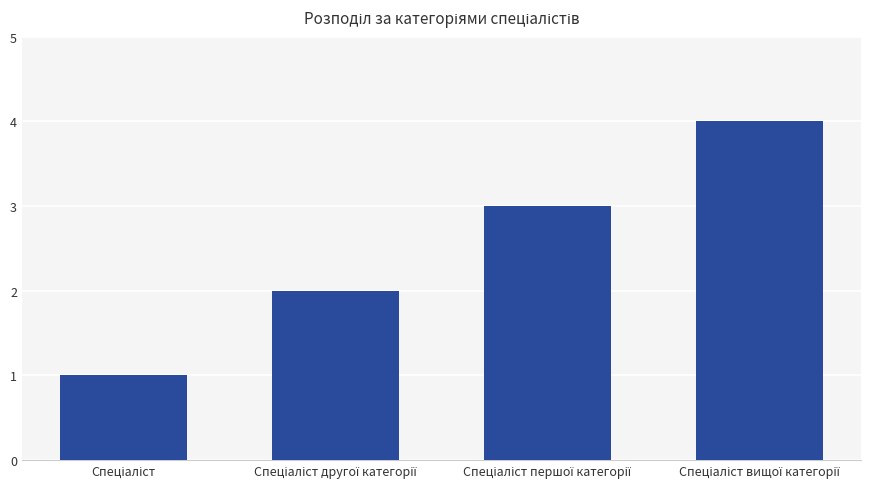

What is the value of the 2nd bar from the left?

2